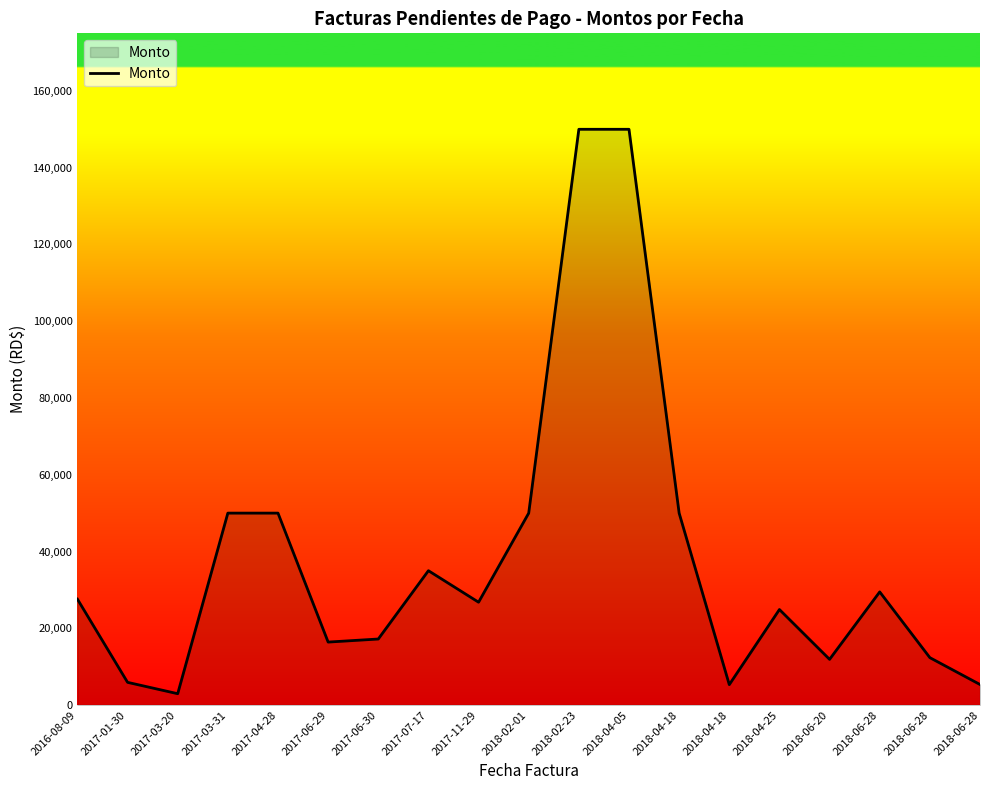

How many lines are shown in the chart?

1